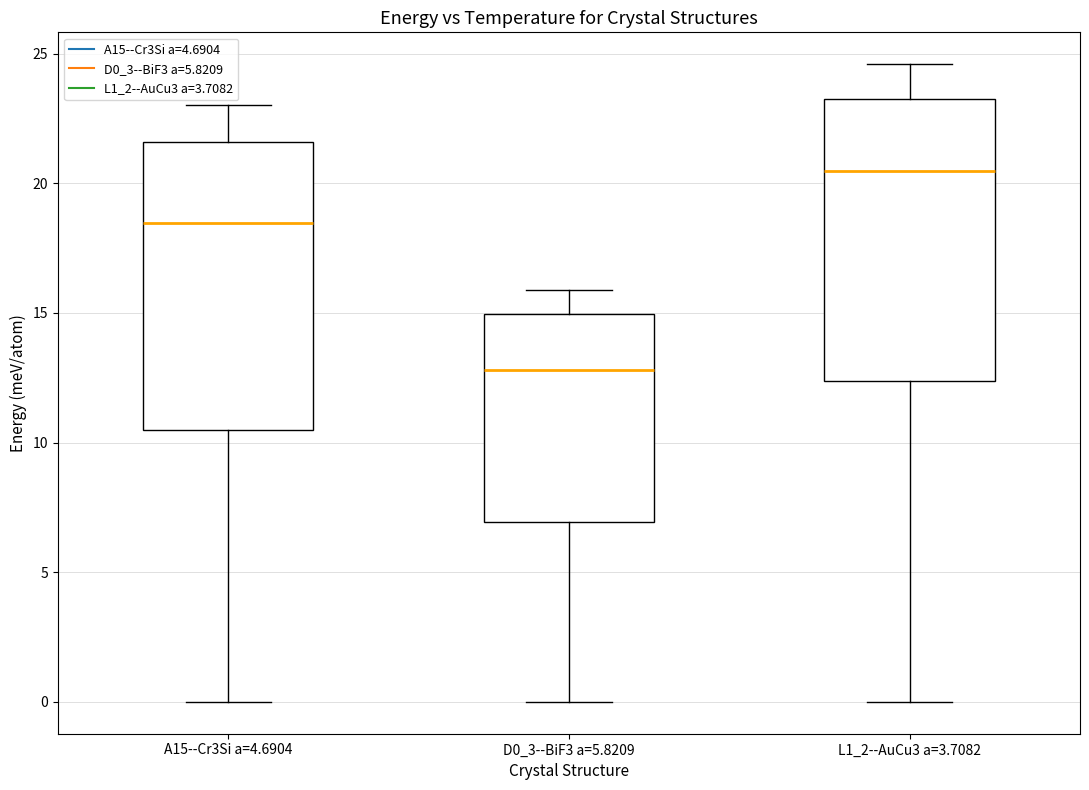

Which box's median line is the highest?

L1_2--AuCu3 a=3.7082